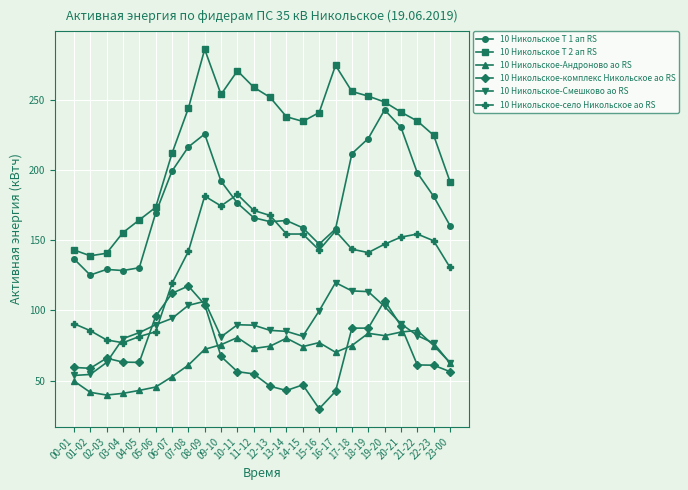

How many data points in 10 Никольское Т 2 ап RS are less than 240?

12